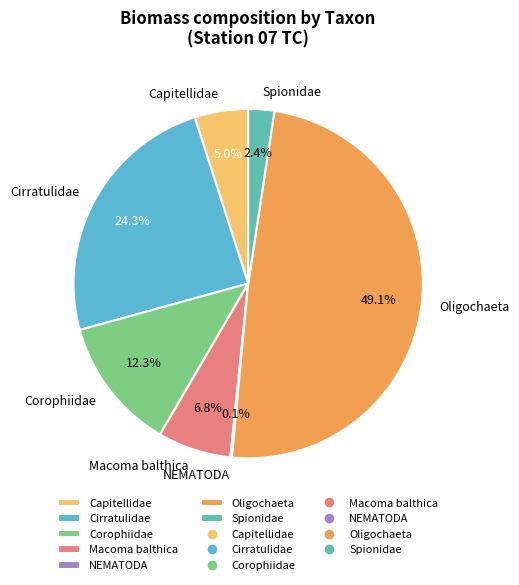

Which has a higher value, Macoma balthica or Spionidae?

Macoma balthica